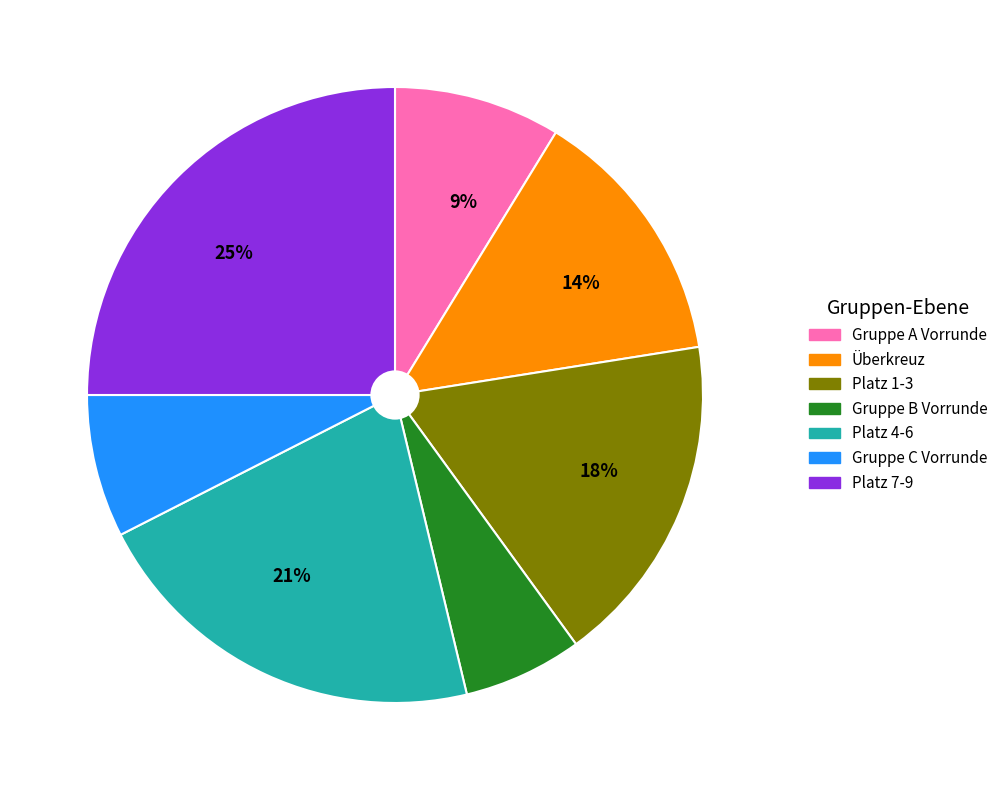

To the nearest percent, what is the combined percentage of Platz 4-6 and Platz 1-3?

39%